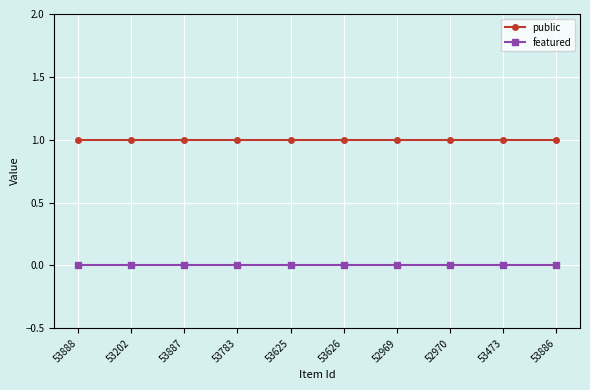

What is the value of the public point at the 6th from the left?

1